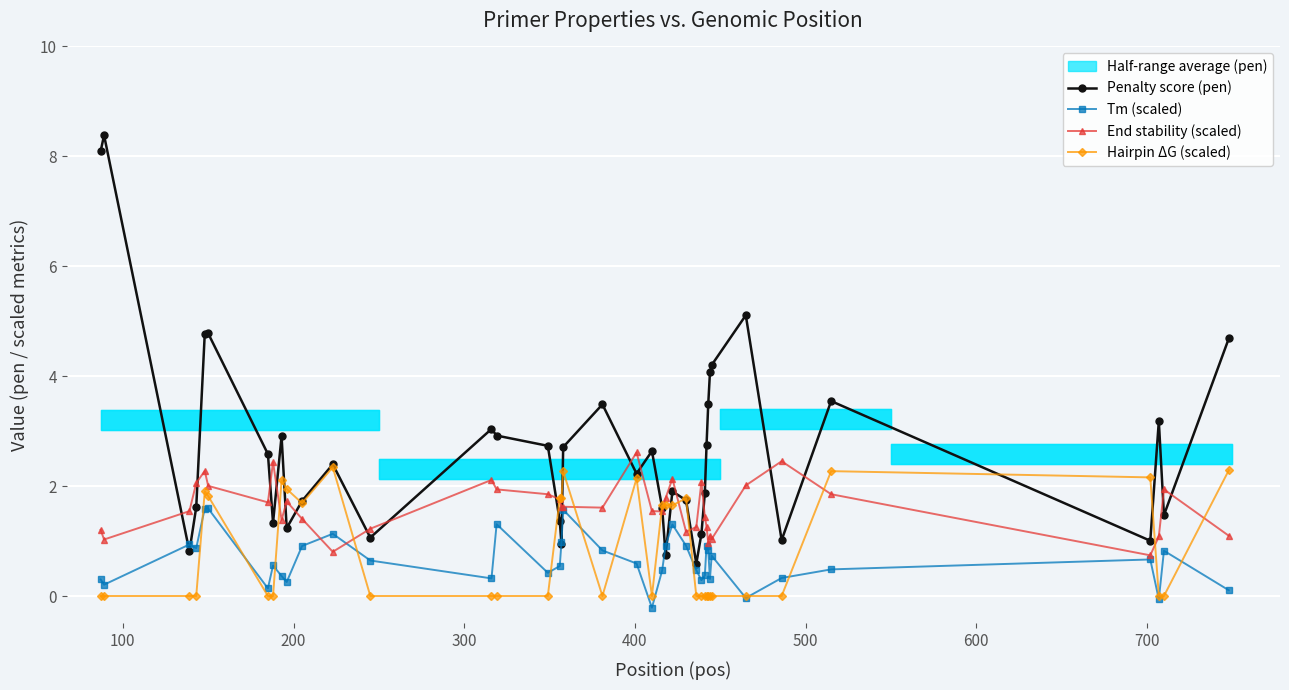

How many times do Penalty score (pen) and End stability (scaled) cross each other?

20